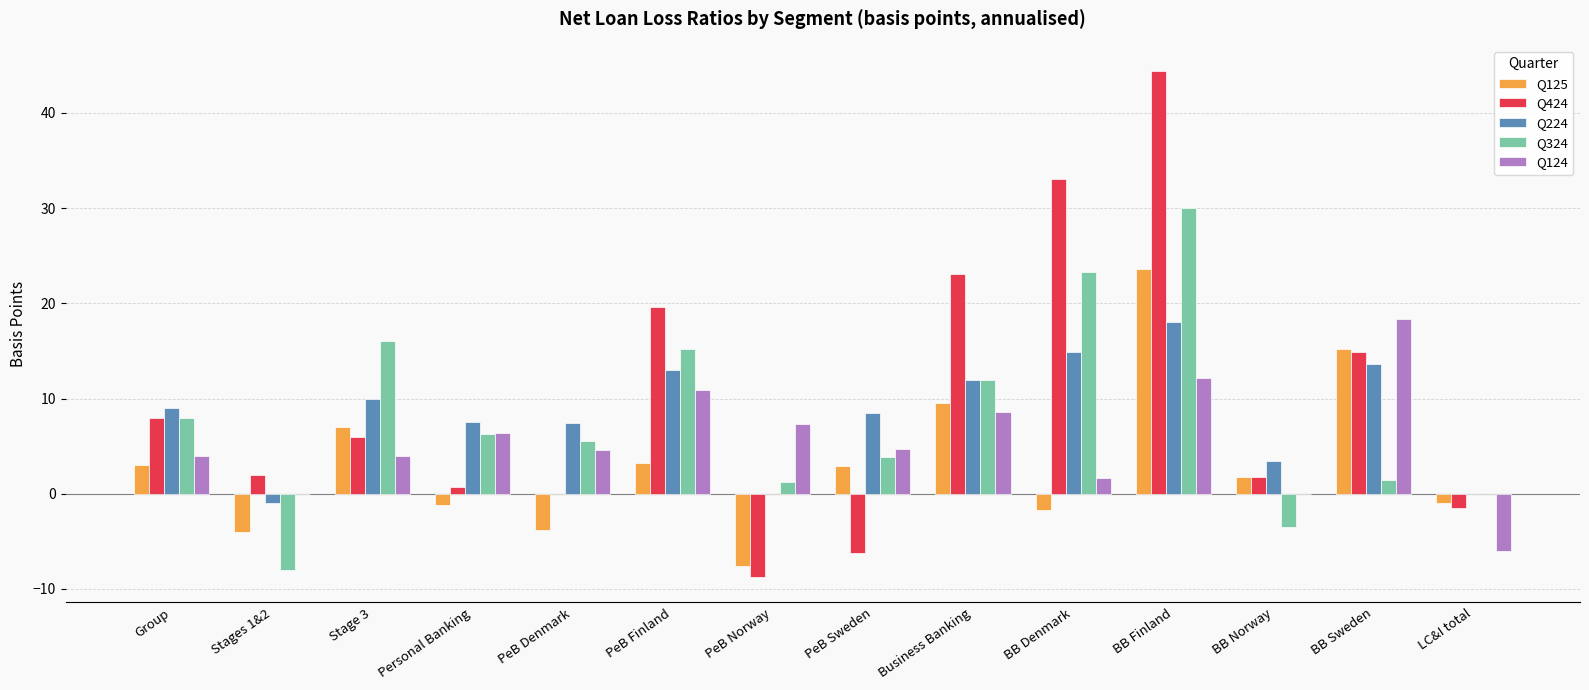

How many categories are shown in the chart?

14